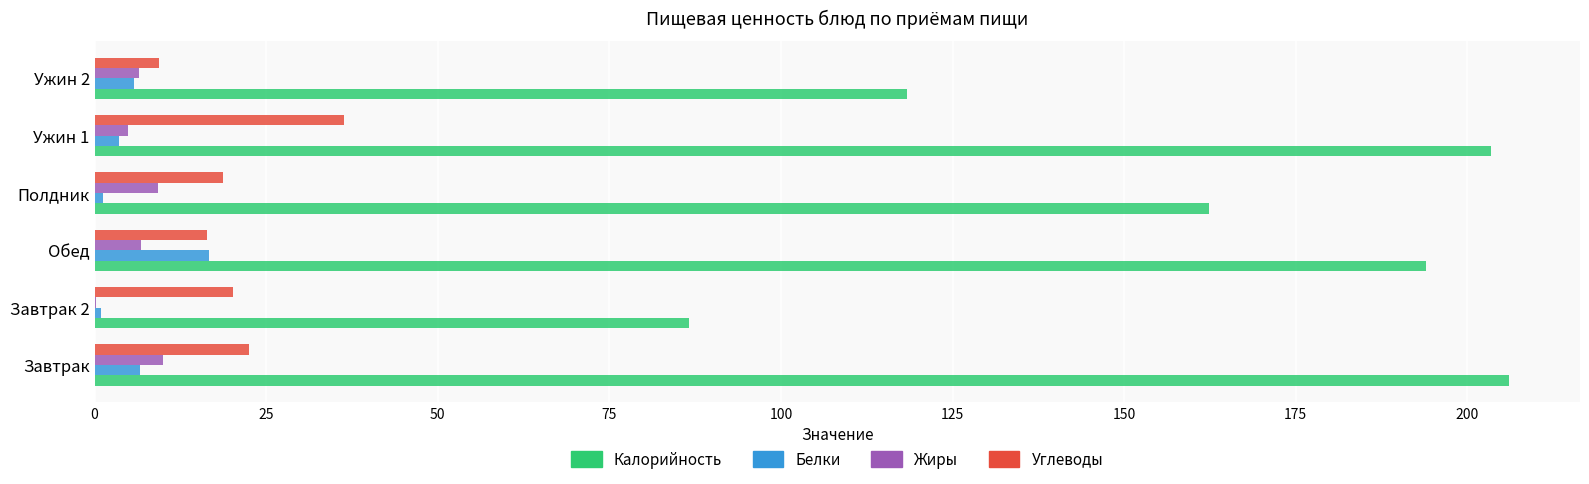

The value of Жиры at Полдник is 9.2. True or false?

True